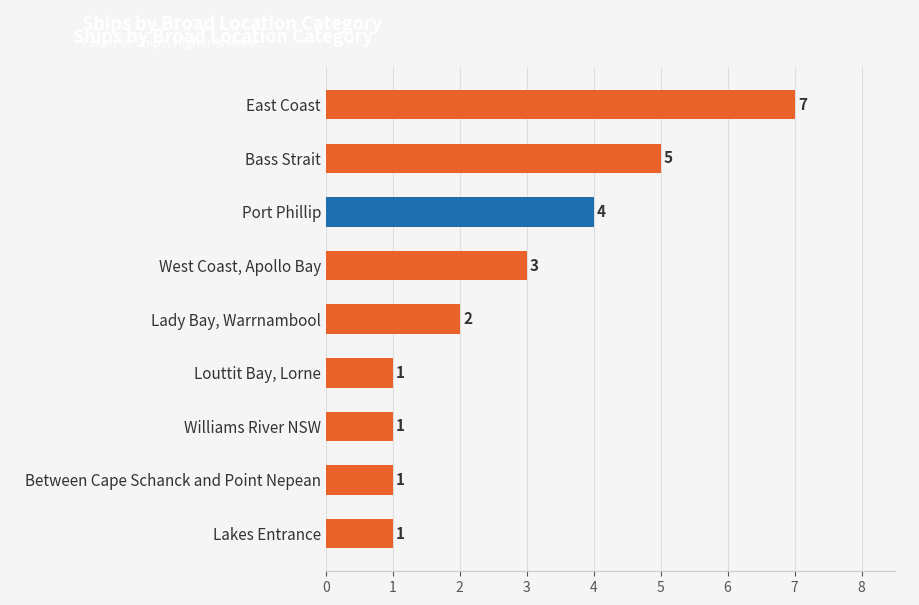

What is the difference between the maximum and minimum values?

6